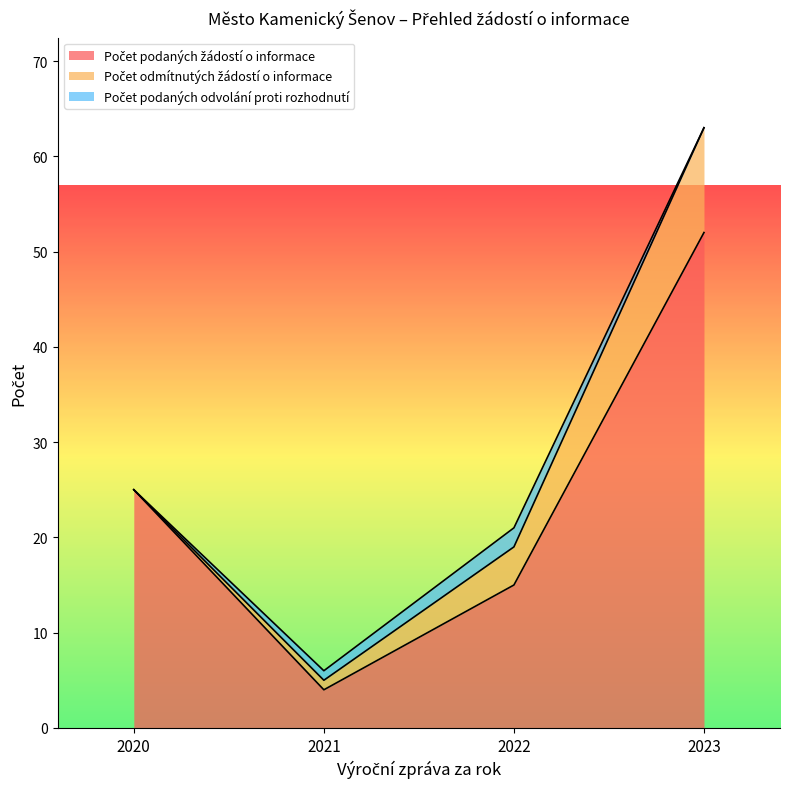

What is the difference between the highest and lowest values at 2022?

13